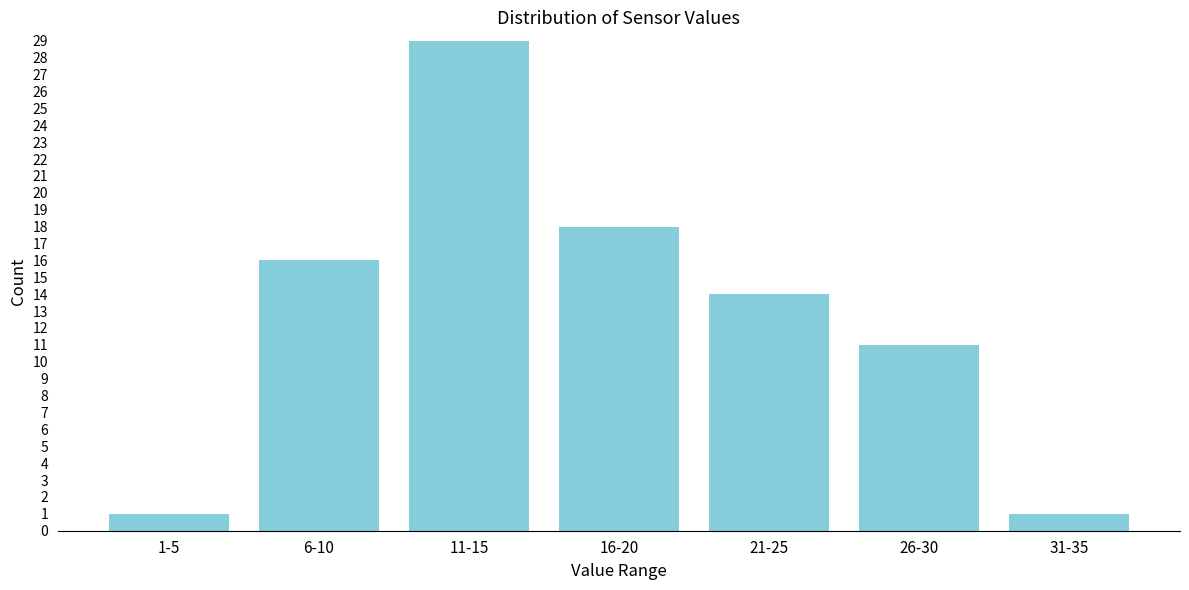

Reading left to right, what are all the values shown in this chart?

1-5=1	6-10=16	11-15=29	16-20=18	21-25=14	26-30=11	31-35=1